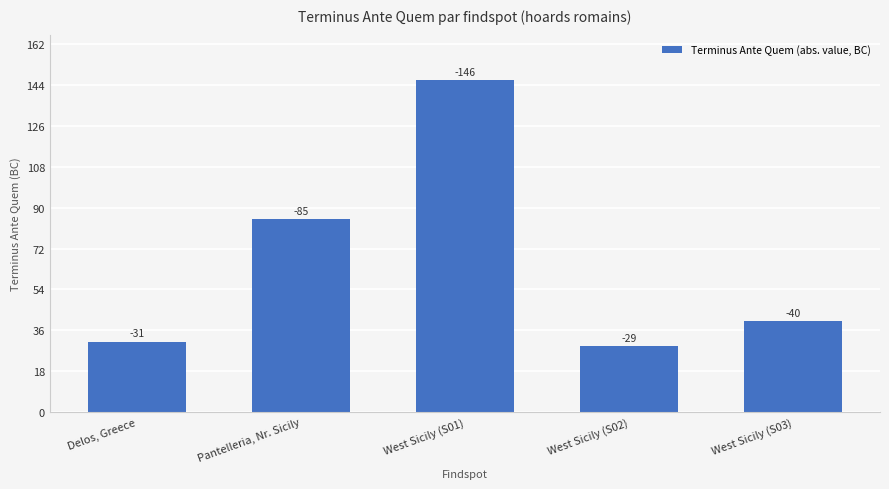

What position from the right is Pantelleria, Nr. Sicily?

4